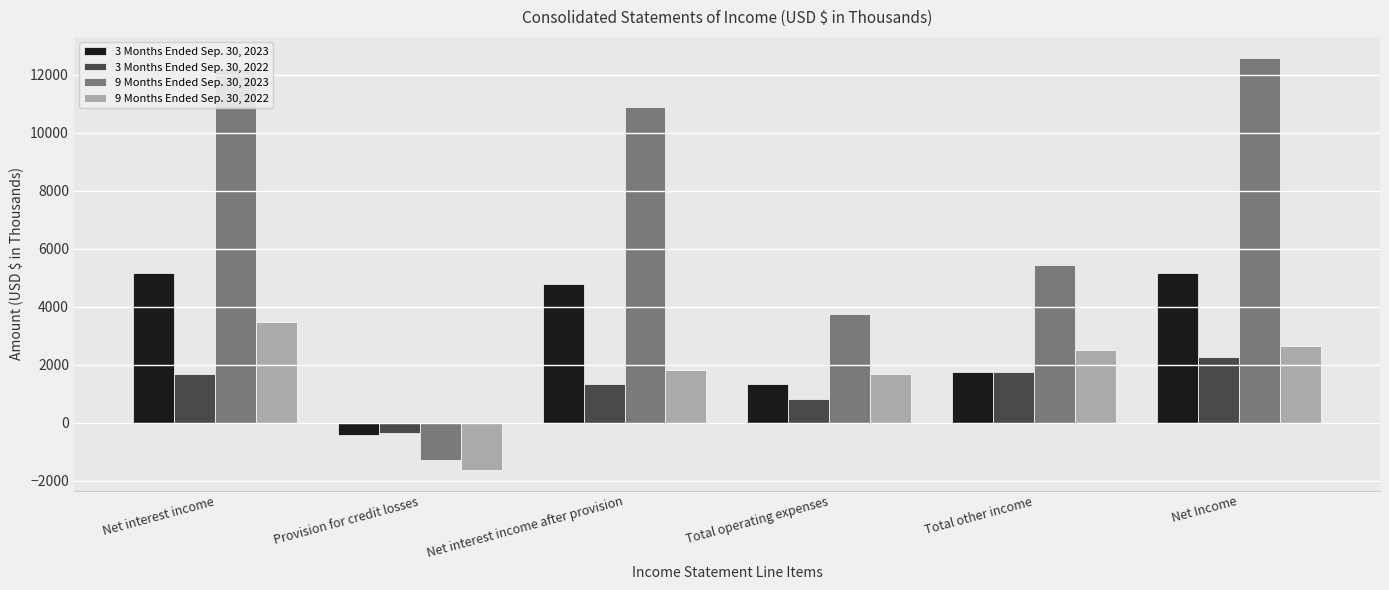

What is the highest value of the 9 Months Ended Sep. 30, 2022 series?

3461